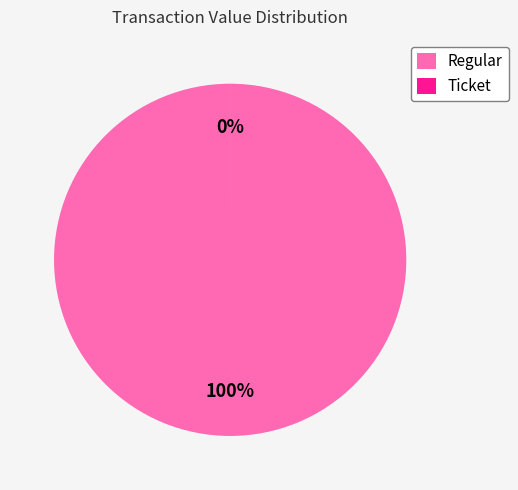

To the nearest percent, what is the difference between the largest and smallest slice percentages?

100%